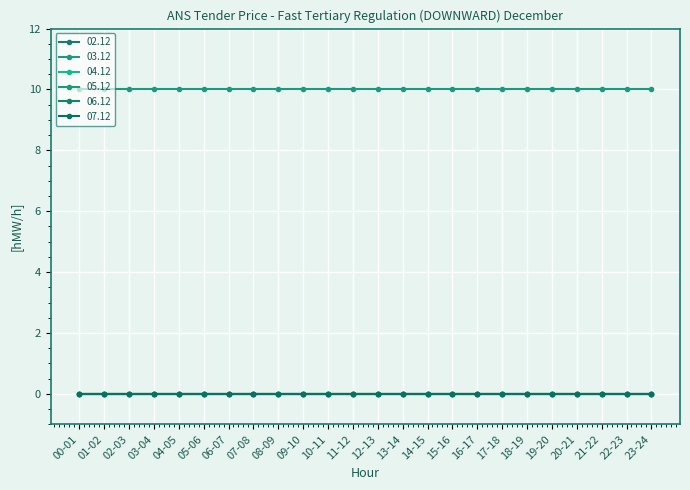

Is this an area chart (filled region under the line)?

No